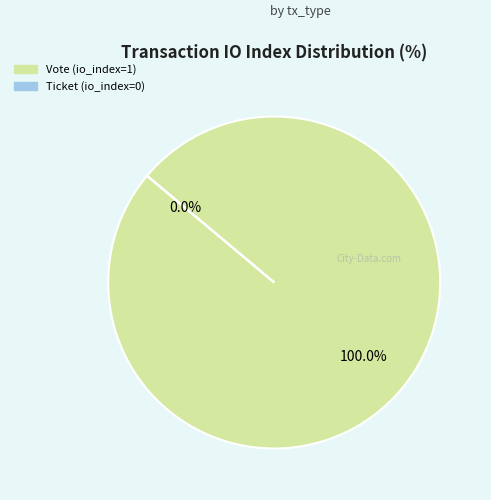

To the nearest percent, what portion does Vote represent?

100%